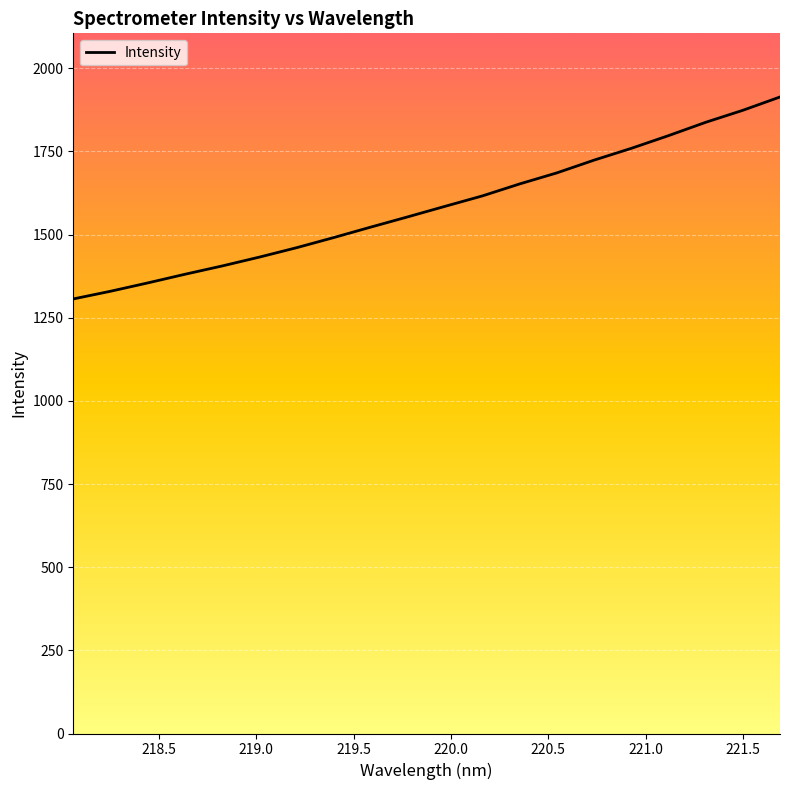

What is the maximum value shown in the chart?

1913.7